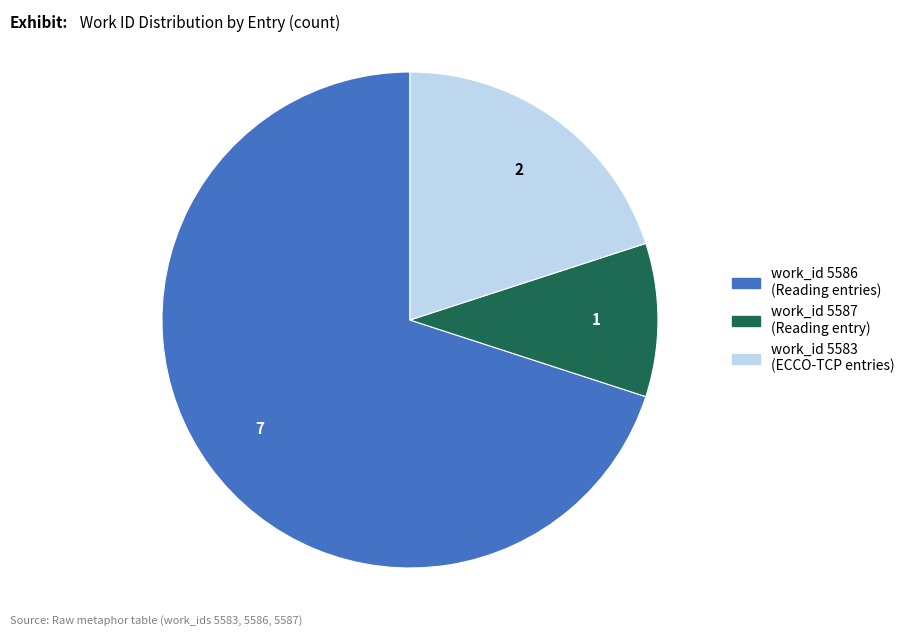

Is there any slice that represents more than half of the pie?

Yes